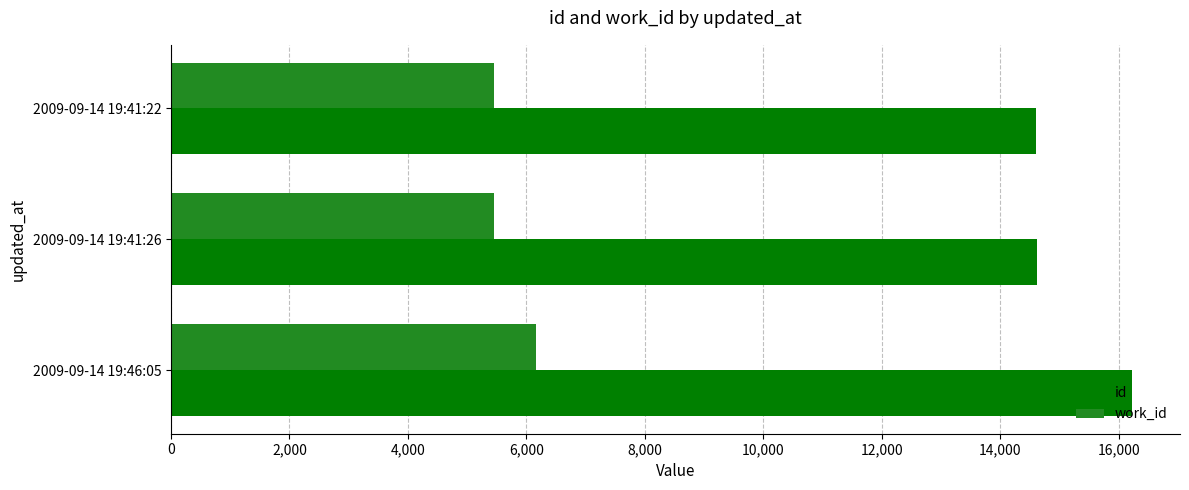

Count the number of data series in this chart.

2